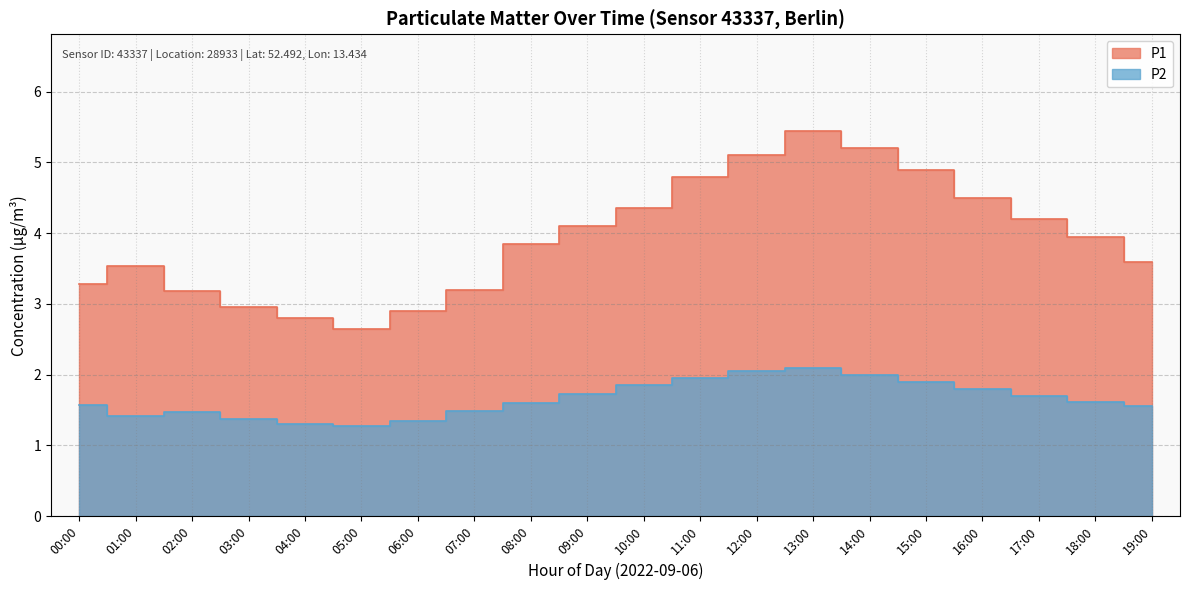

How many data points does each series have?

20